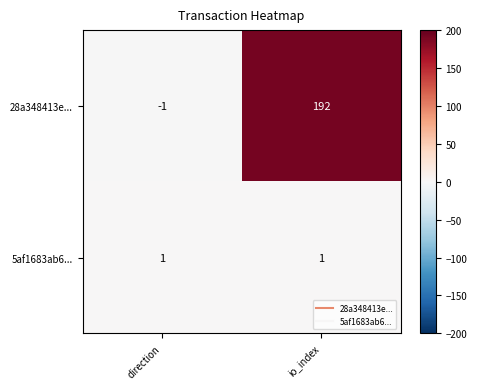

At which category is the sum across all series the highest?

io_index